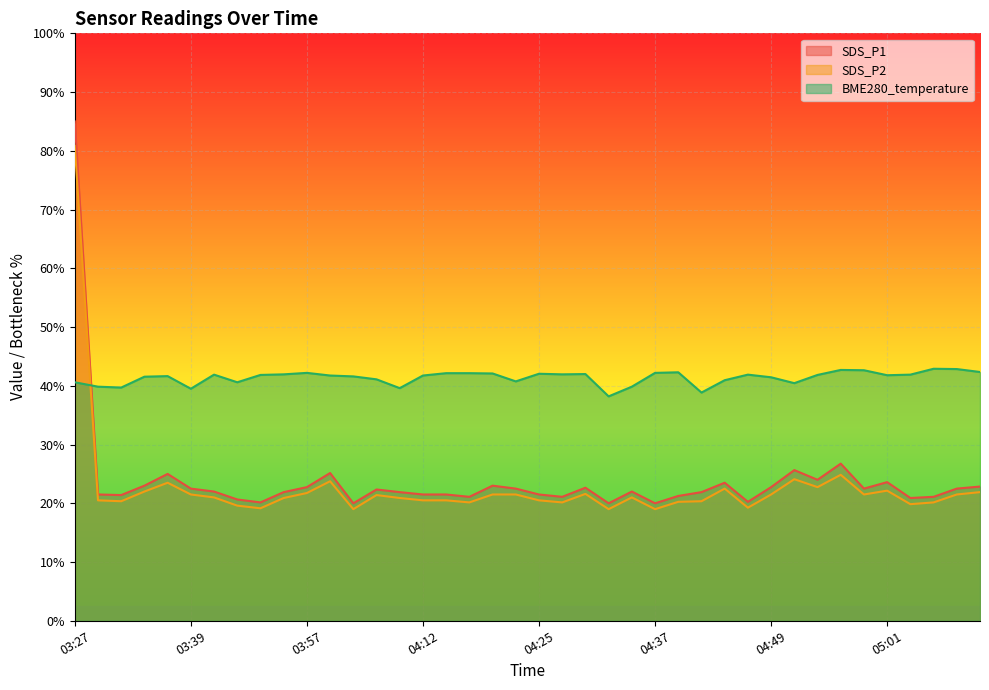

Reading left to right, extract all data points from this chart.

SDS_P1: 03:27=17.0	03:30=4.3	03:32=4.3	03:35=4.6	03:37=5.0	03:39=4.5	03:47=4.4	03:50=4.1	03:52=4.0	03:55=4.4	03:57=4.5	04:00=5.0	04:02=4.0	04:05=4.5	04:07=4.4	04:12=4.3	04:15=4.3	04:17=4.2	04:20=4.6	04:22=4.5	04:25=4.3	04:27=4.2	04:30=4.5	04:32=4.0	04:35=4.4	04:37=4.0	04:39=4.2	04:42=4.4	04:44=4.7	04:47=4.0	04:49=4.5	04:52=5.1	04:54=4.8	04:57=5.3	04:59=4.5	05:01=4.7	05:04=4.2	05:06=4.2	05:09=4.5	05:11=4.6
SDS_P2: 03:27=16.2	03:30=4.1	03:32=4.1	03:35=4.4	03:37=4.7	03:39=4.3	03:47=4.2	03:50=3.9	03:52=3.8	03:55=4.2	03:57=4.3	04:00=4.8	04:02=3.8	04:05=4.3	04:07=4.2	04:12=4.1	04:15=4.1	04:17=4.0	04:20=4.3	04:22=4.3	04:25=4.1	04:27=4.0	04:30=4.3	04:32=3.8	04:35=4.2	04:37=3.8	04:39=4.0	04:42=4.1	04:44=4.5	04:47=3.9	04:49=4.3	04:52=4.8	04:54=4.5	04:57=5.0	04:59=4.3	05:01=4.4	05:04=4.0	05:06=4.0	05:09=4.3	05:11=4.4
BME280_temperature: 03:27=8.1	03:30=8.0	03:32=7.9	03:35=8.3	03:37=8.3	03:39=7.9	03:47=8.4	03:50=8.1	03:52=8.4	03:55=8.4	03:57=8.4	04:00=8.3	04:02=8.3	04:05=8.2	04:07=7.9	04:12=8.3	04:15=8.4	04:17=8.4	04:20=8.4	04:22=8.2	04:25=8.4	04:27=8.4	04:30=8.4	04:32=7.6	04:35=8.0	04:37=8.4	04:39=8.5	04:42=7.8	04:44=8.2	04:47=8.4	04:49=8.3	04:52=8.1	04:54=8.4	04:57=8.5	04:59=8.5	05:01=8.4	05:04=8.4	05:06=8.6	05:09=8.6	05:11=8.5